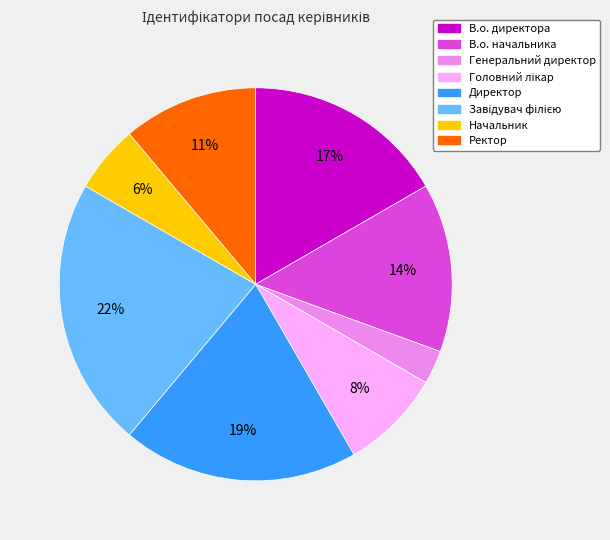

True or false: Ректор accounts for 11% of the total.

True